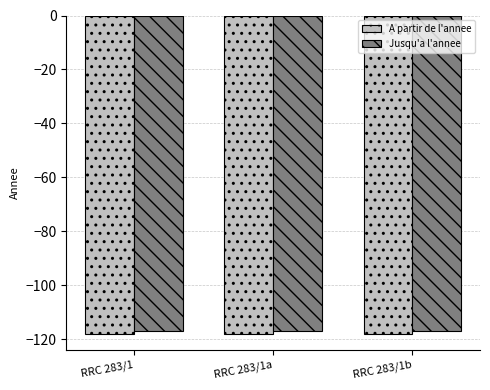

What is the label of the 2nd bar from the right?

RRC 283/1a